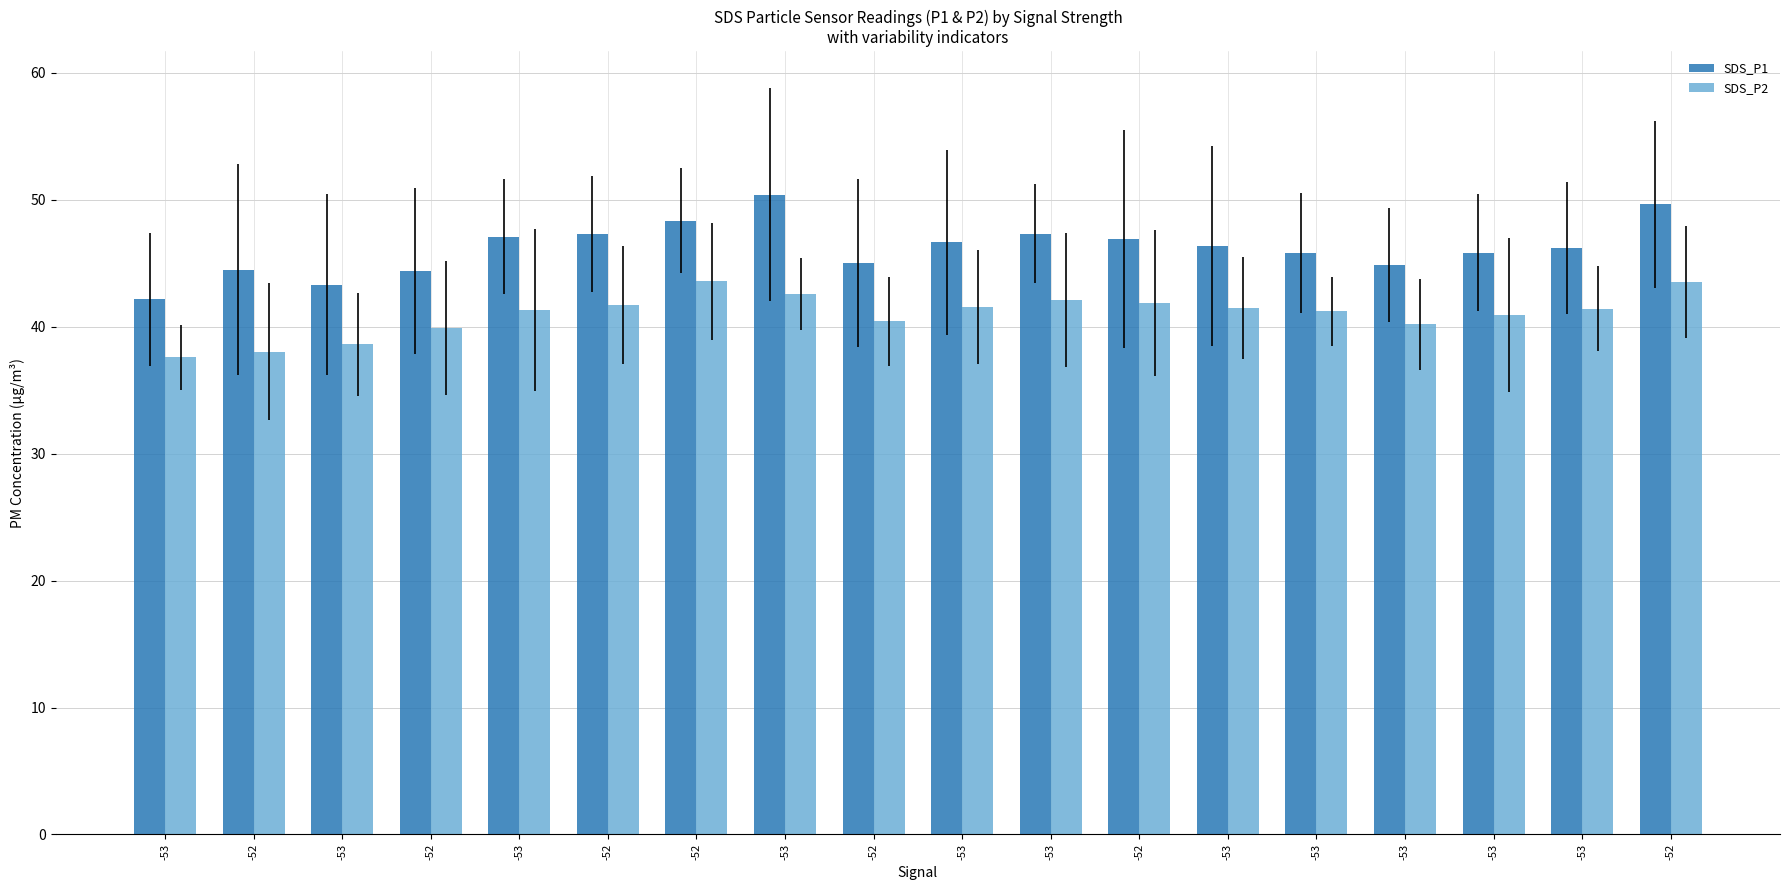

Reading left to right, transcribe all the data shown in this chart.

SDS_P1: 42.2	44.5	43.3	44.4	47.1	47.3	48.4	50.4	45.0	46.6	47.3	46.9	46.3	45.8	44.8	45.8	46.2	49.6
SDS_P2: 37.6	38.0	38.6	39.9	41.3	41.7	43.6	42.6	40.4	41.5	42.1	41.9	41.5	41.2	40.2	40.9	41.4	43.5